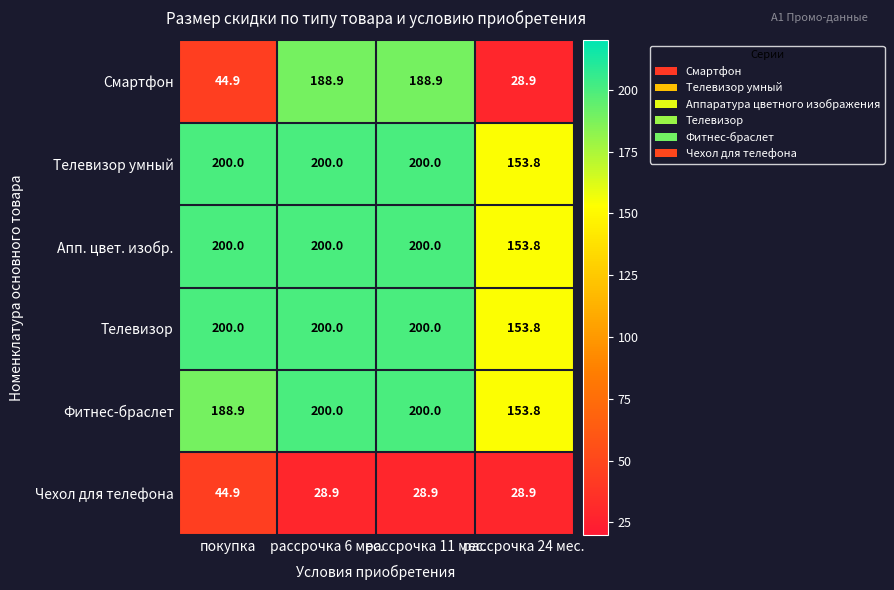

Is the value of Смартфон at рассрочка 24 мес. greater than the value of Телевизор at рассрочка 24 мес.?

No